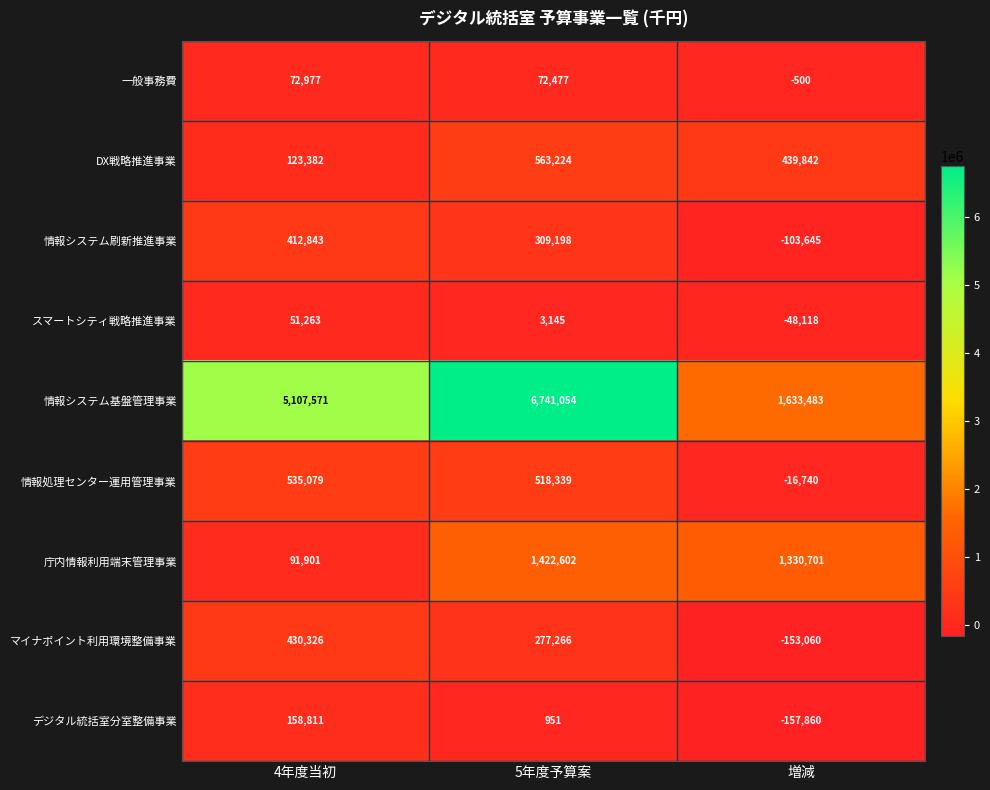

What is the average value of the 情報処理センター運用管理事業 series?

345559